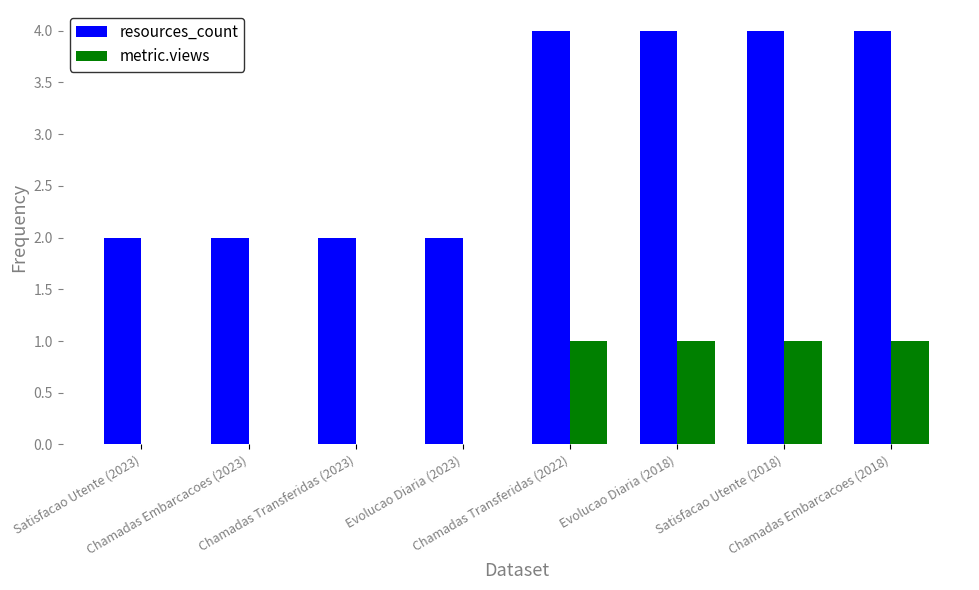

Reading left to right, list all the values displayed in this chart.

resources_count: Satisfacao Utente (2023)=2	Chamadas Embarcacoes (2023)=2	Chamadas Transferidas (2023)=2	Evolucao Diaria (2023)=2	Chamadas Transferidas (2022)=4	Evolucao Diaria (2018)=4	Satisfacao Utente (2018)=4	Chamadas Embarcacoes (2018)=4
metric.views: Satisfacao Utente (2023)=0	Chamadas Embarcacoes (2023)=0	Chamadas Transferidas (2023)=0	Evolucao Diaria (2023)=0	Chamadas Transferidas (2022)=1	Evolucao Diaria (2018)=1	Satisfacao Utente (2018)=1	Chamadas Embarcacoes (2018)=1